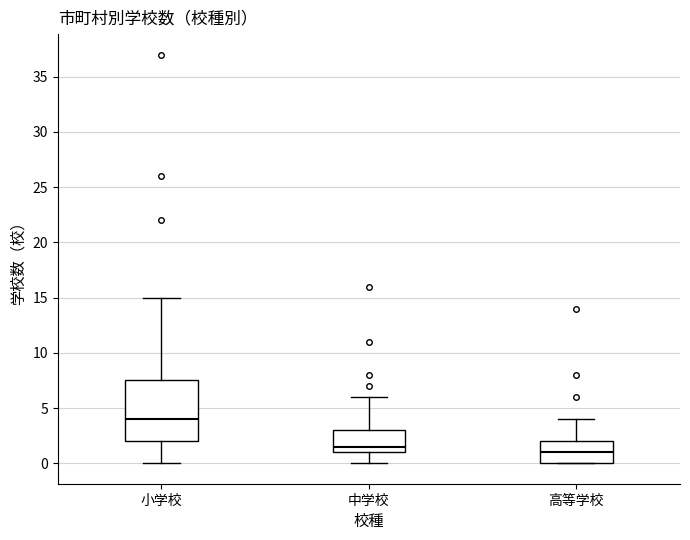

Which box's median line is the highest?

小学校